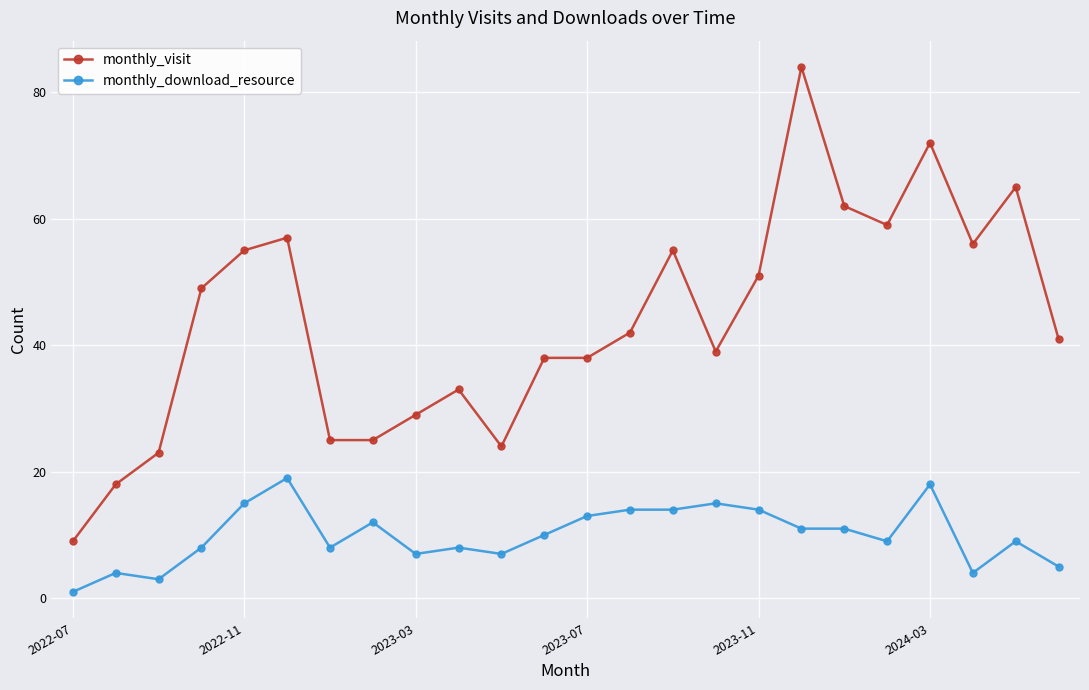

Which series has the largest total across all categories?

monthly_visit